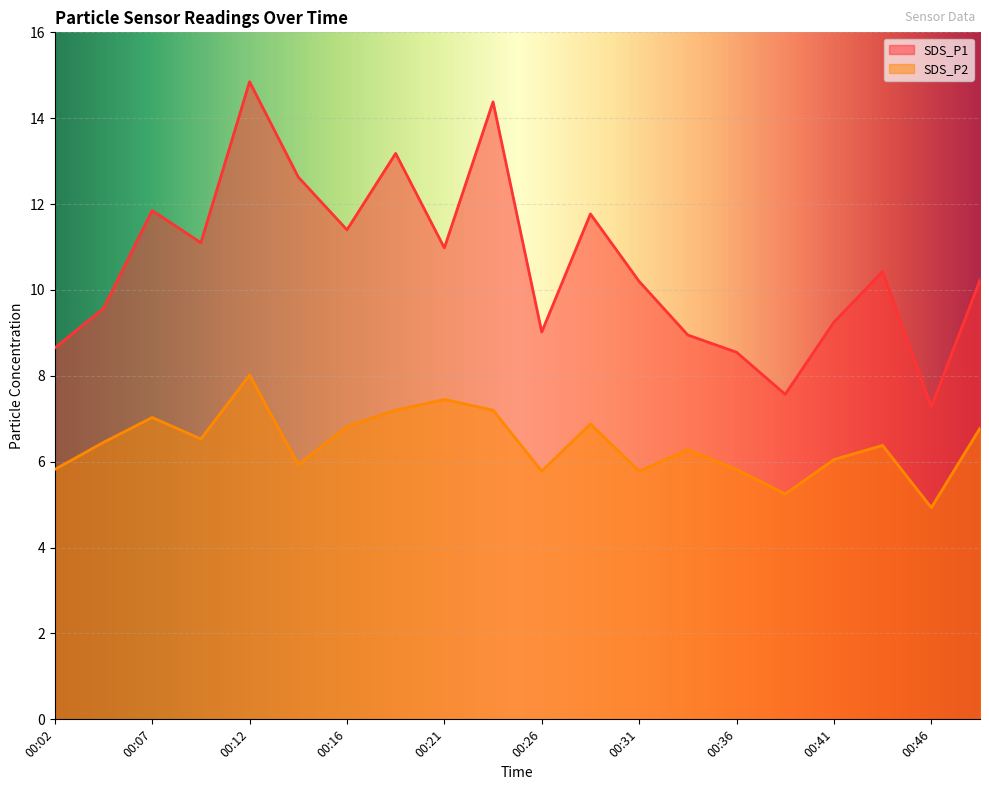

At which category does the chart reach its peak across all series?

00:12